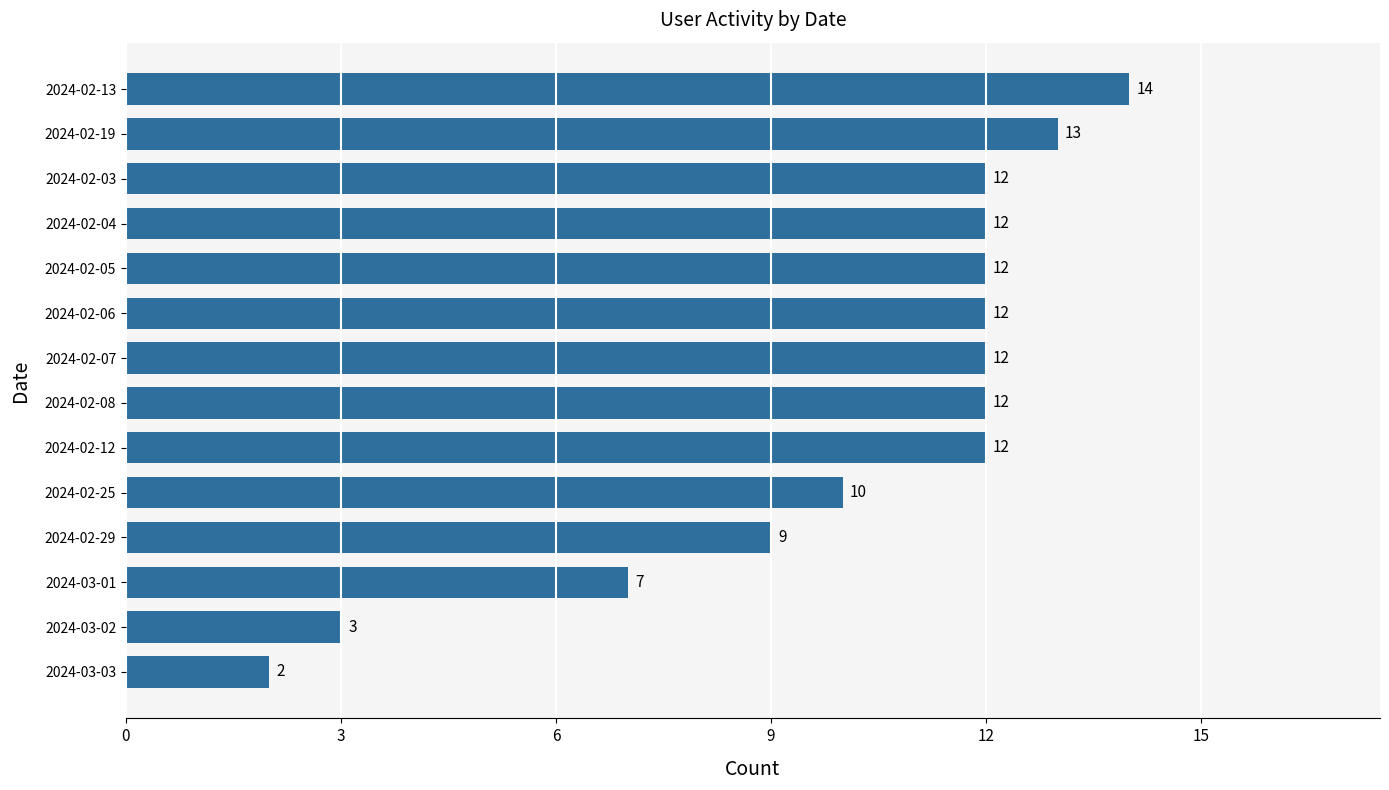

Approximately how many times larger is the value at 2024-02-19 compared to 2024-03-01?

1.9